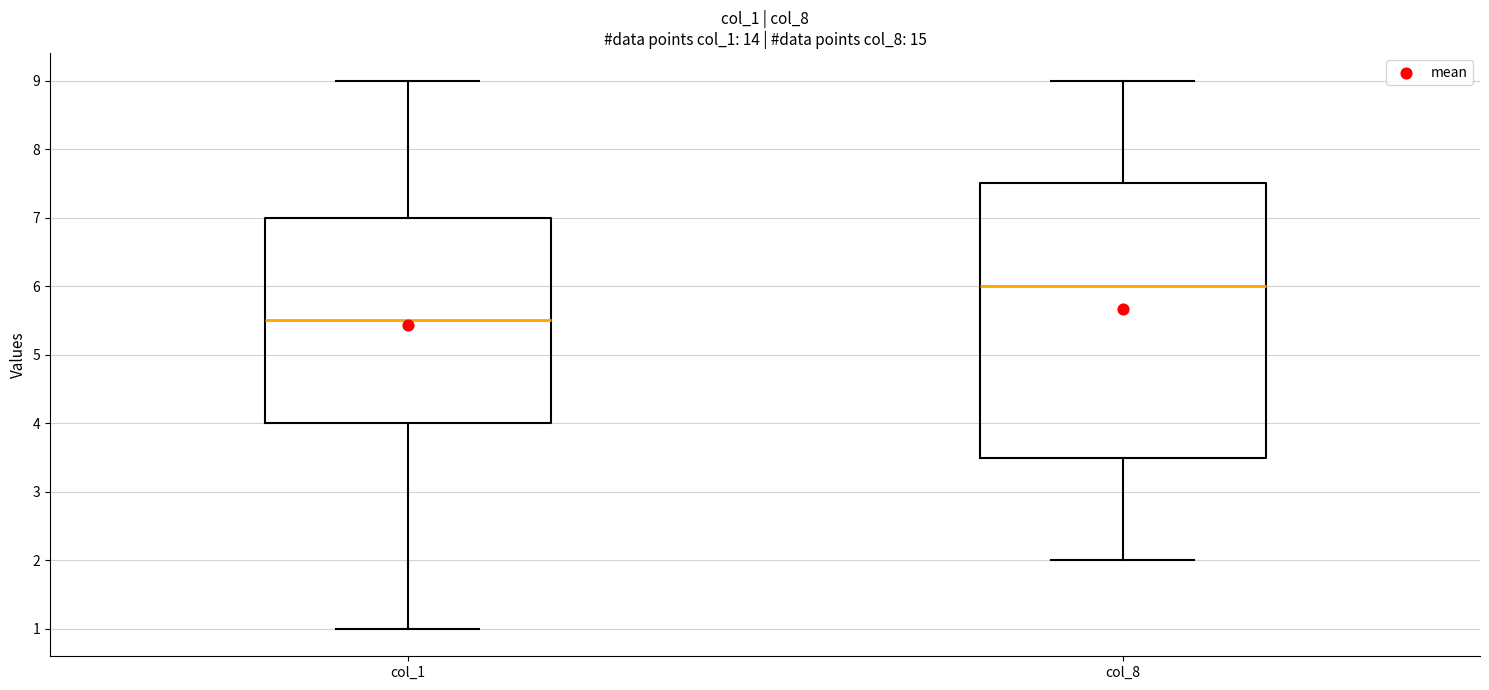

Reading left to right, read every box against the y-axis: the position of its median line, the range the box covers, and the ends of its whiskers. The values are not printed on the chart, so give them approximately, as read against the axis.

col_1: median 5.5, box 4.0 to 7.0, whiskers 1.0 to 9.0
col_8: median 6.0, box 3.5 to 7.5, whiskers 2.0 to 9.0